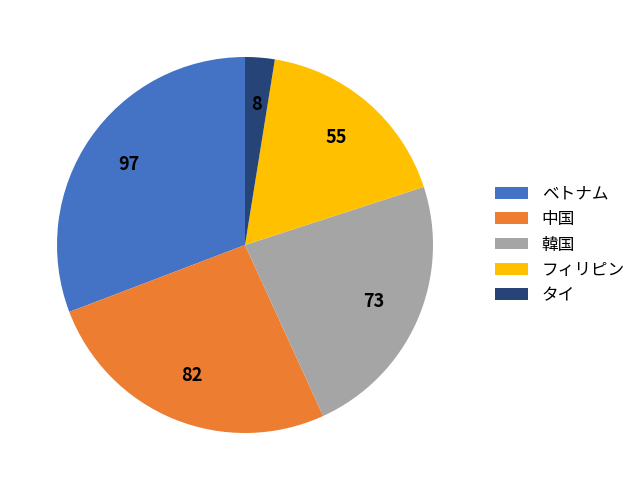

Is there any slice that represents more than half of the pie?

No